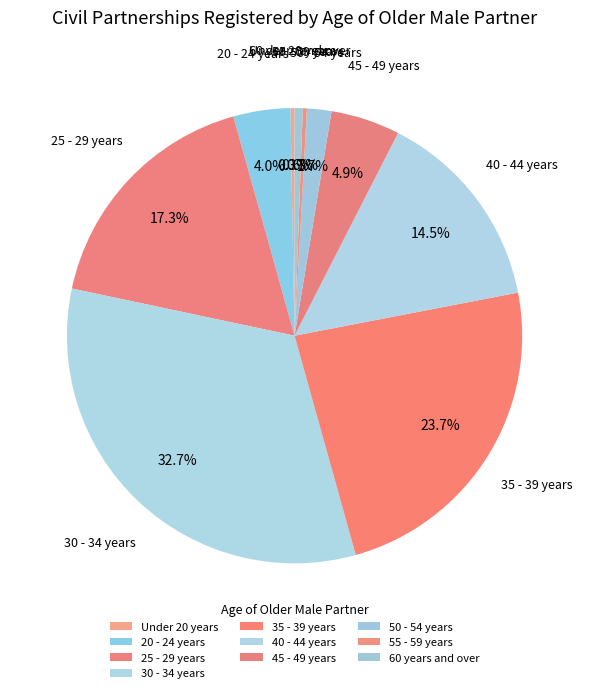

How many slices are in this pie chart?

10